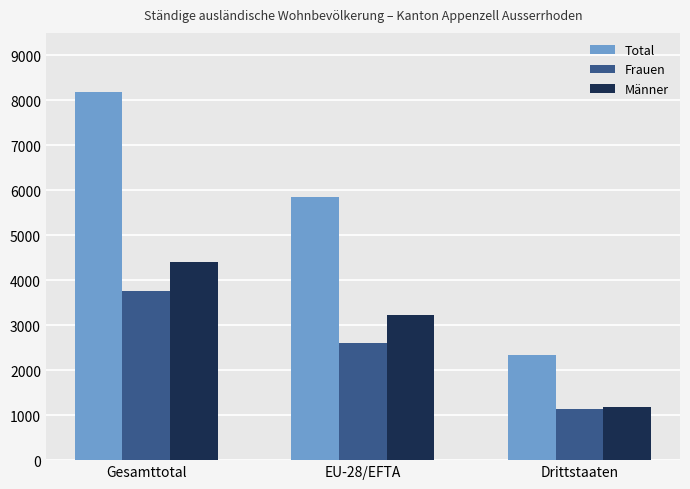

Which series has the largest total across all categories?

Total